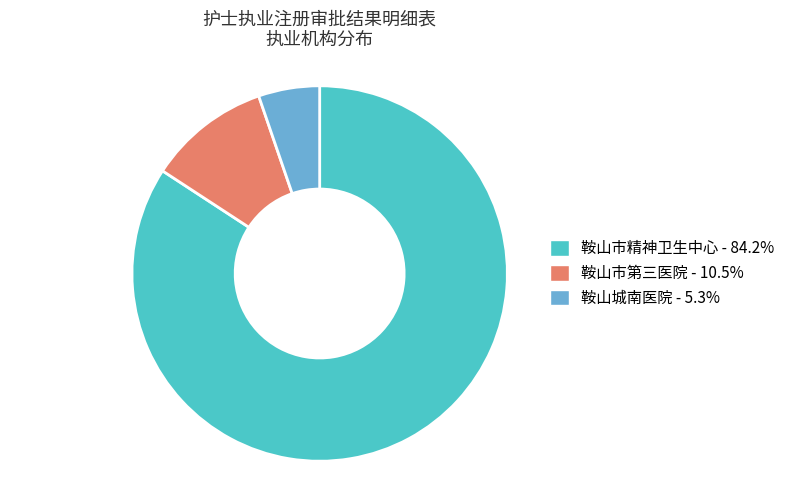

What is the largest slice in the pie chart?

鞍山市精神卫生中心